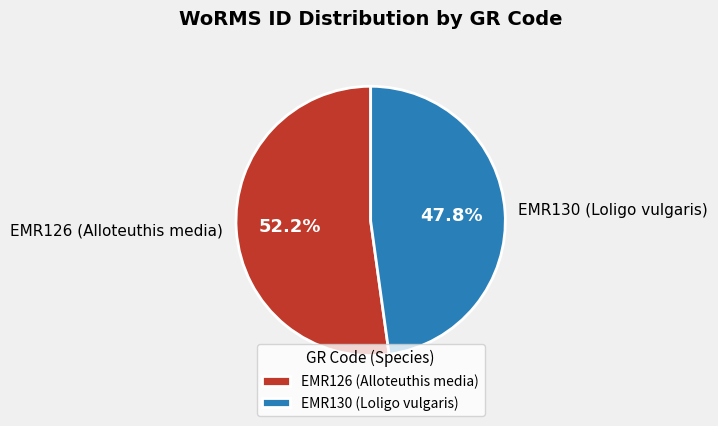

Is it true that EMR126 (Alloteuthis media) is 52% of the pie?

True